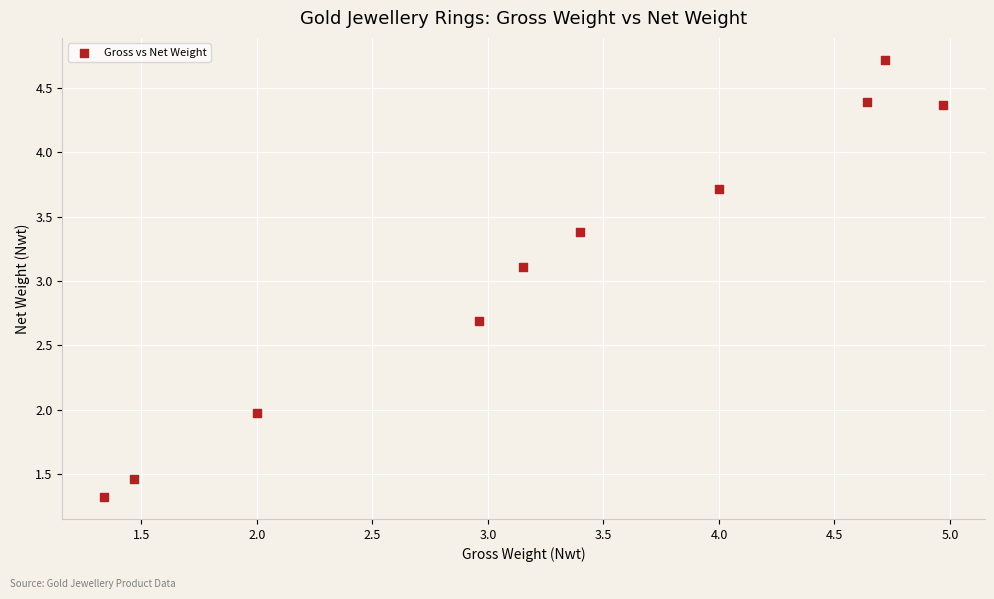

What is the range of X values (max minus min)?

3.6